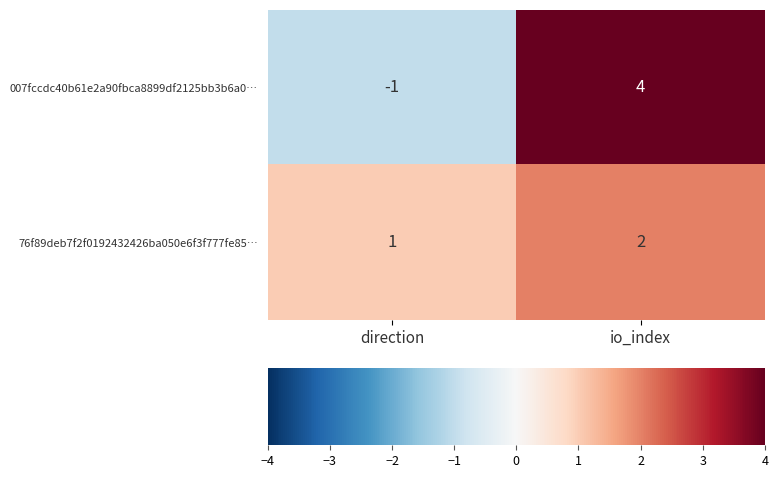

Rank the series at io_index from highest to lowest value.

007fccdc40b61e2a90fbca8899df2125bb3b6a0…, 76f89deb7f2f0192432426ba050e6f3f777fe85…